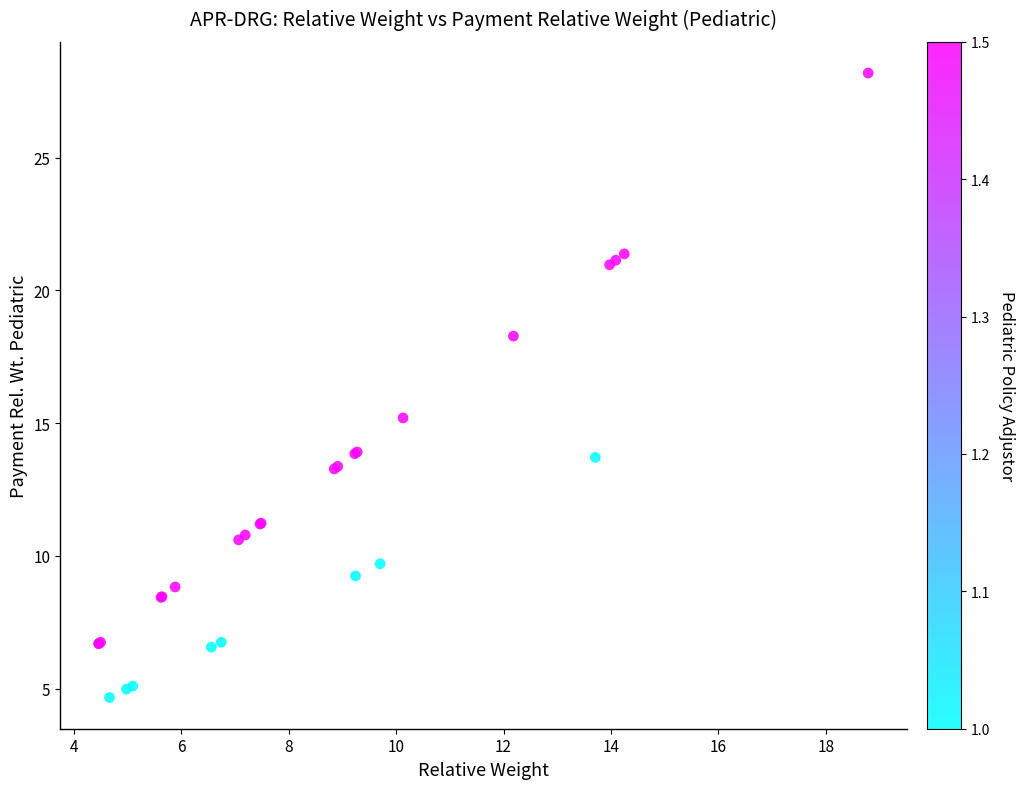

What Y value in the scatter plot is closest to 16?

15.2